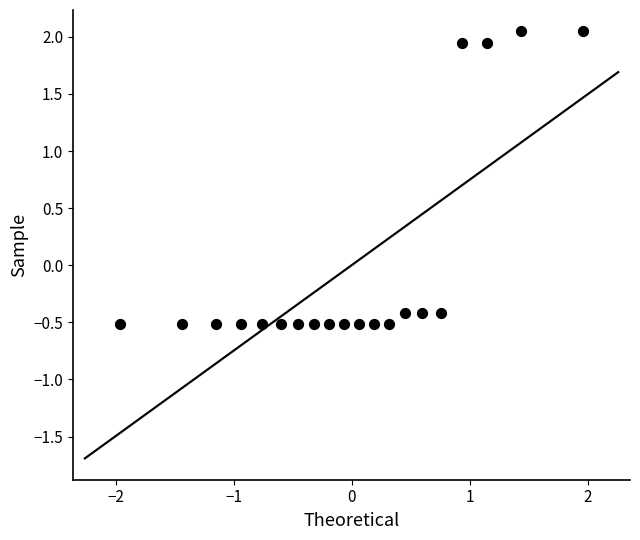

What is the range of Y values (max minus min)?

2.6